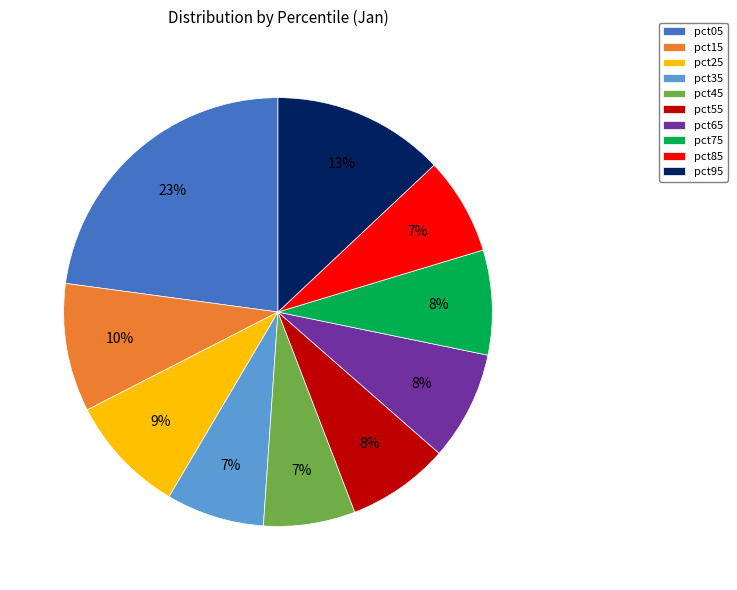

Combined, do pct95 and pct35 account for over 50%?

No